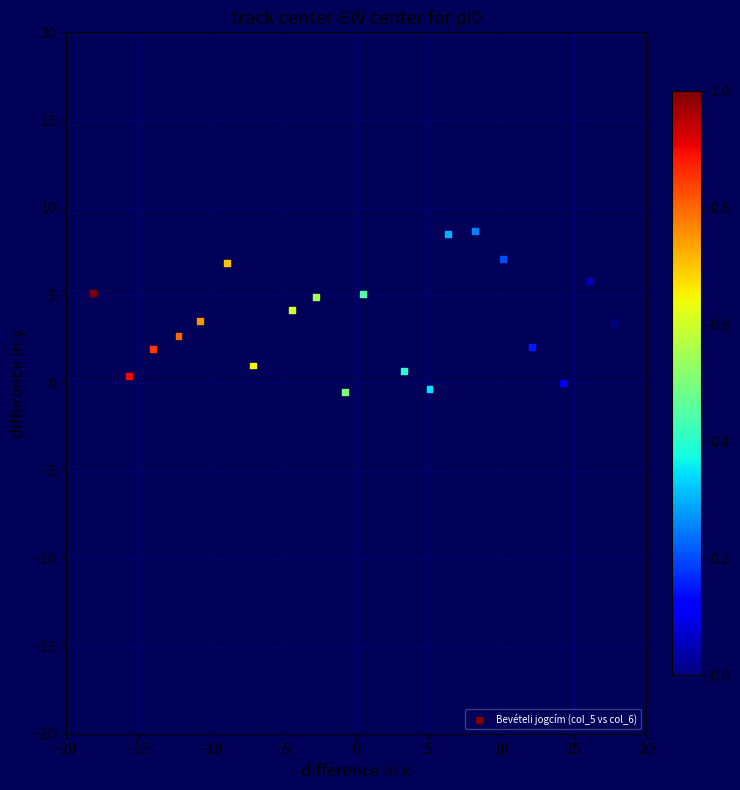

What is the range of X values (max minus min)?

35.9